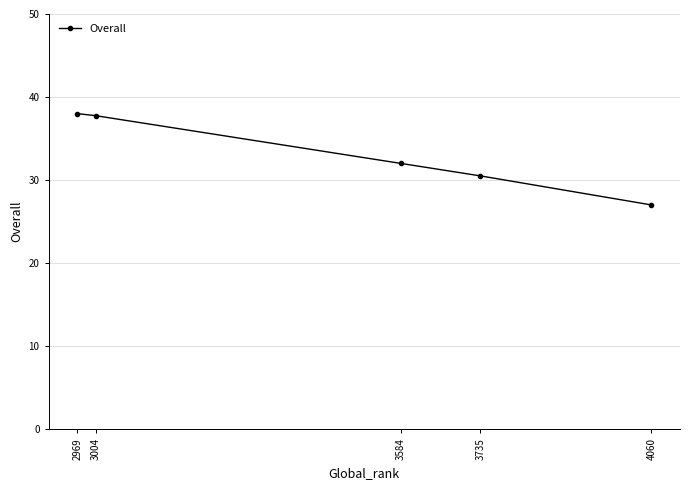

What is the sum of the values at 3584 and 3735?

62.5